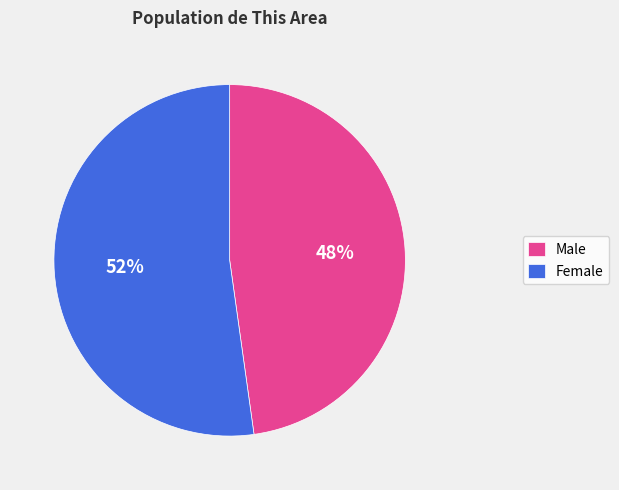

Is the sum of Female and Male greater than half?

Yes